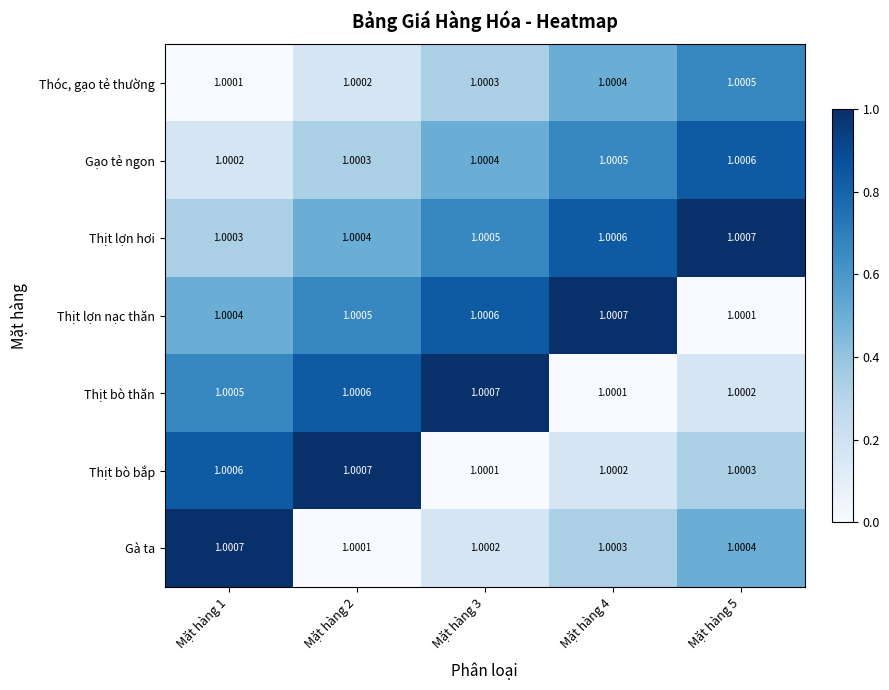

Is the value of Thóc, gạo tẻ thường at Mặt hàng 3 greater than the value of Thịt bò bắp at Mặt hàng 1?

No